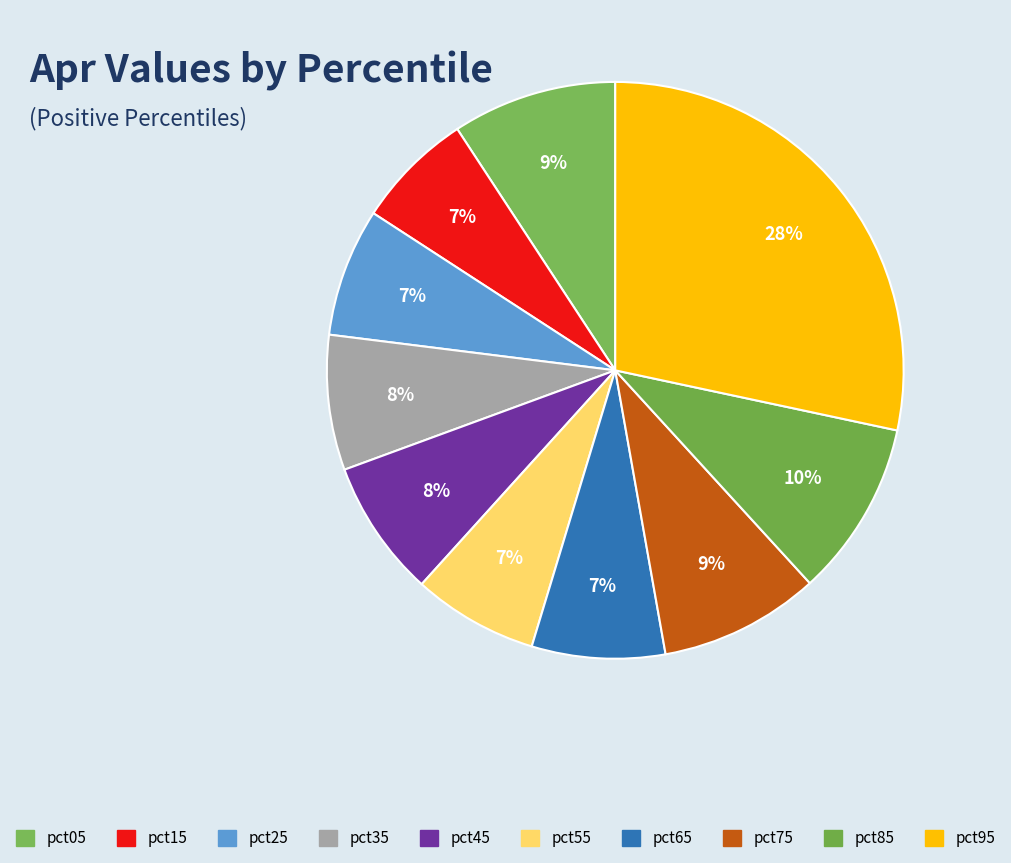

To the nearest percent, what percentage of the pie is pct85?

10%